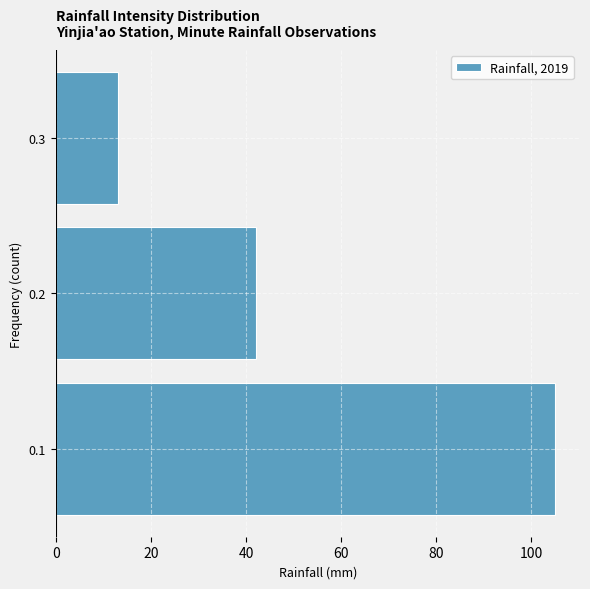

Reading bottom to top, extract all data points from this chart.

105	42	13